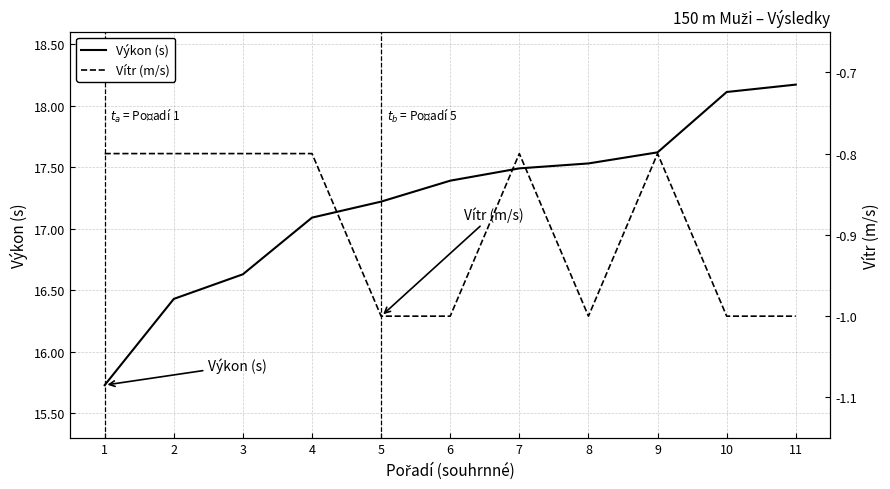

Between 2 and 9, which is larger?

9